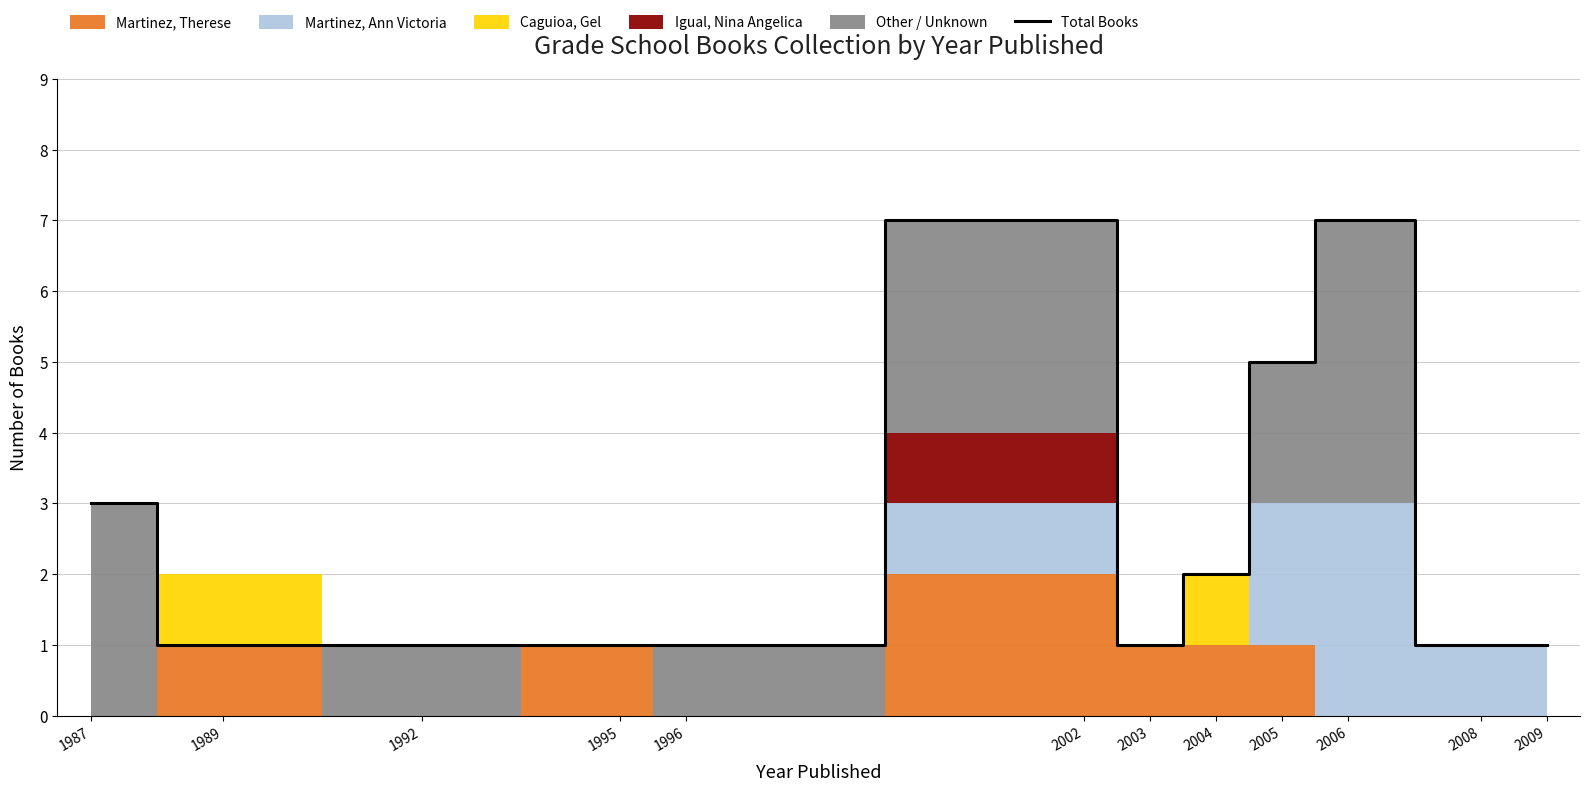

True or false: the data has more than 2 interior local peaks.

False